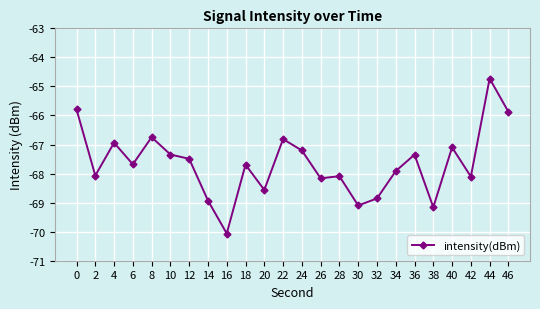

How many lines are shown in the chart?

1